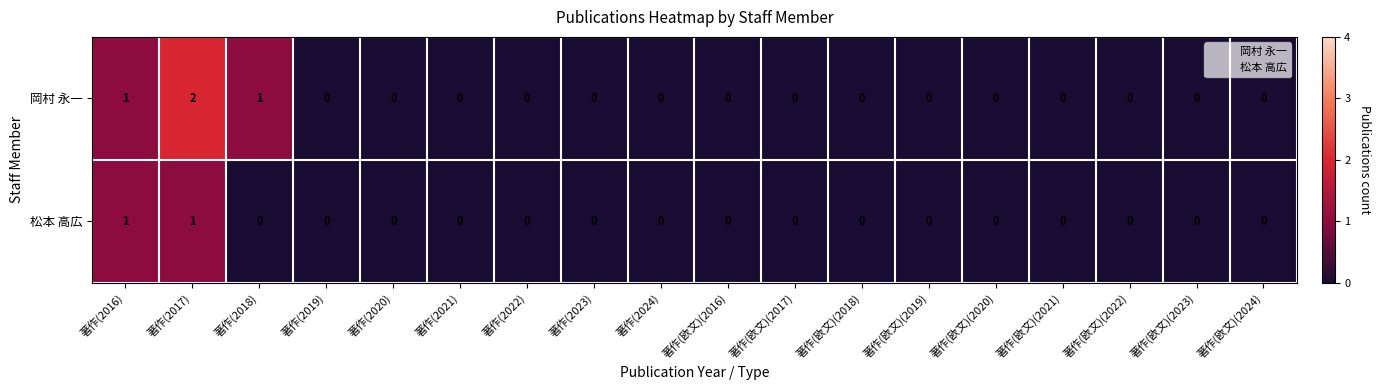

Count the number of data series in this chart.

2